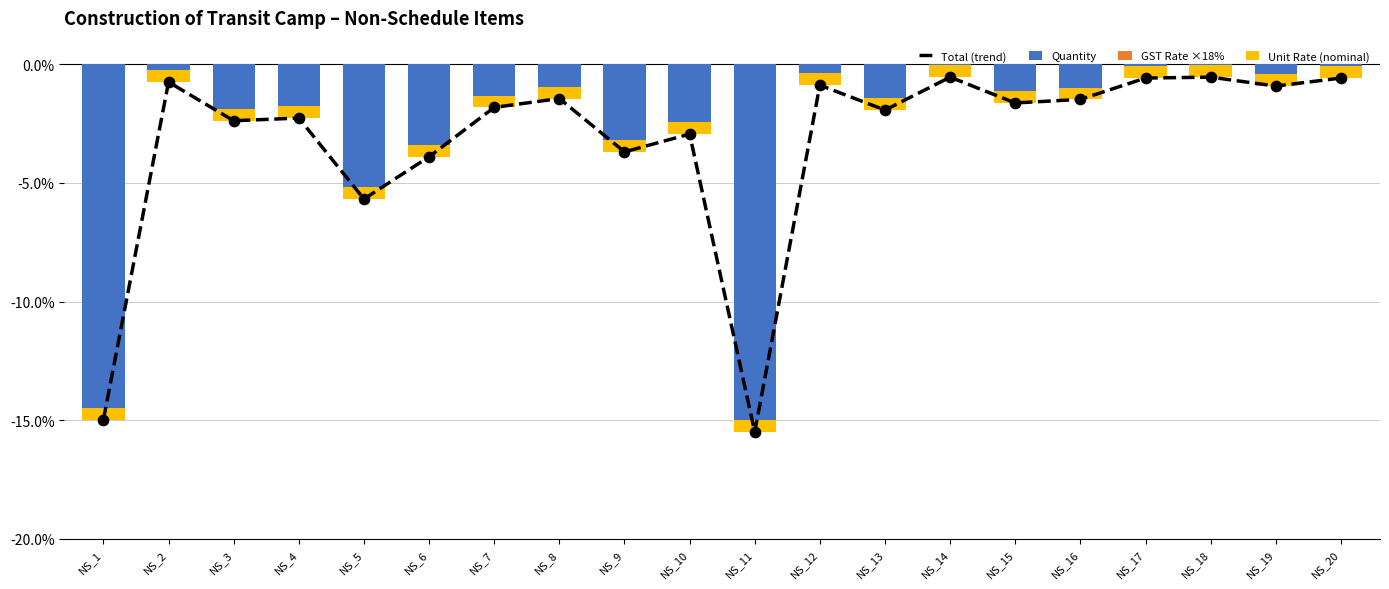

At how many categories does at least one series exceed -6?

20